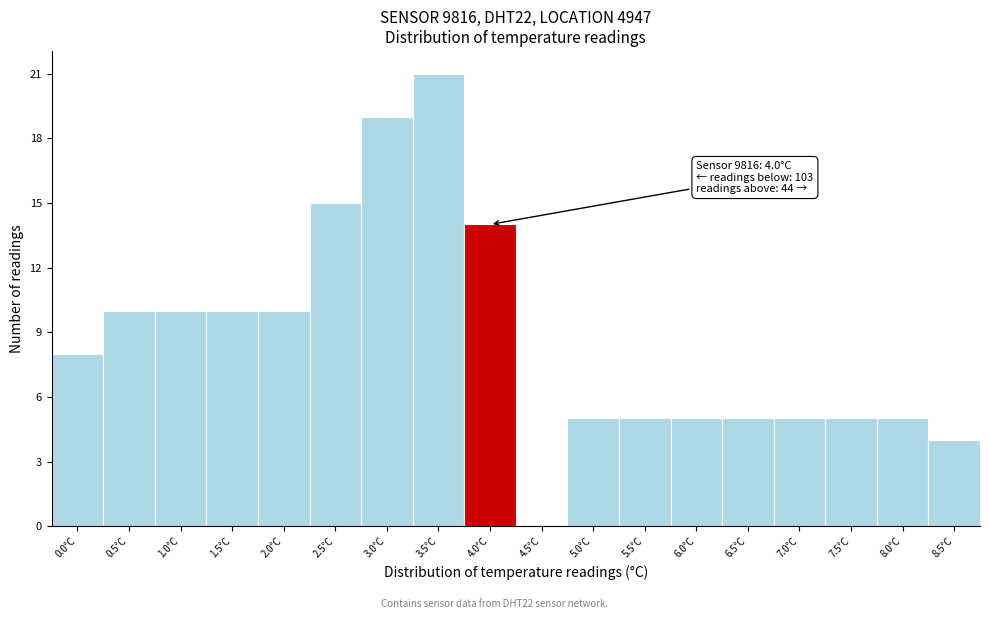

Reading left to right, transcribe all the data shown in this chart.

0.0°C=8	0.5°C=10	1.0°C=10	1.5°C=10	2.0°C=10	2.5°C=15	3.0°C=19	3.5°C=21	4.0°C=14	4.5°C=0	5.0°C=5	5.5°C=5	6.0°C=5	6.5°C=5	7.0°C=5	7.5°C=5	8.0°C=5	8.5°C=4